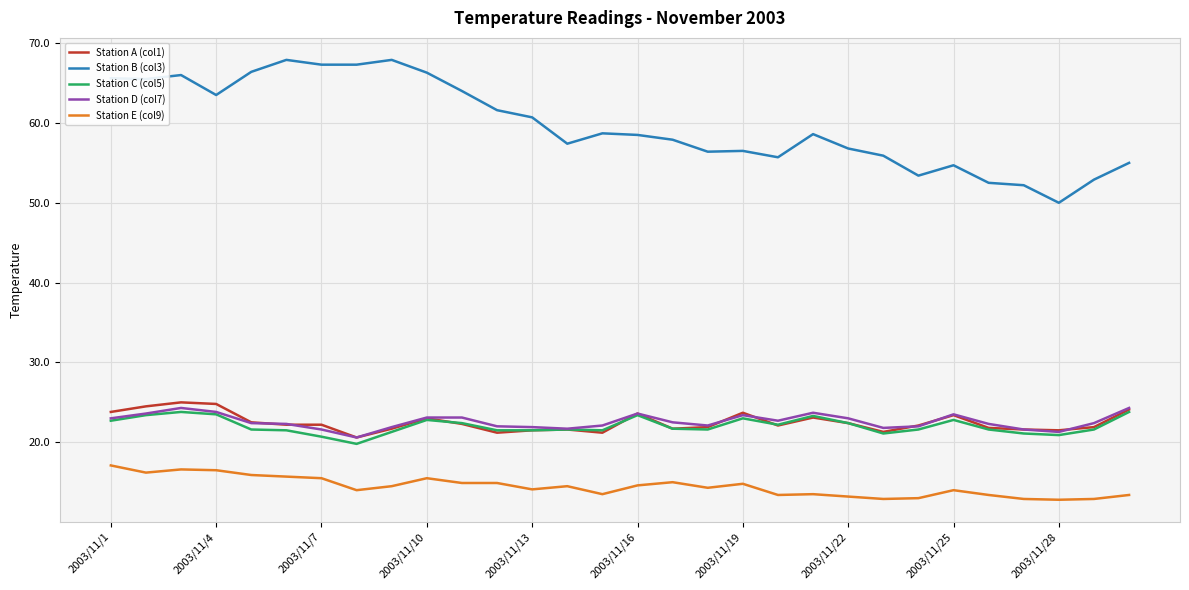

List the series in order of their peak value, lowest first.

Station E (col9), Station C (col5), Station D (col7), Station A (col1), Station B (col3)